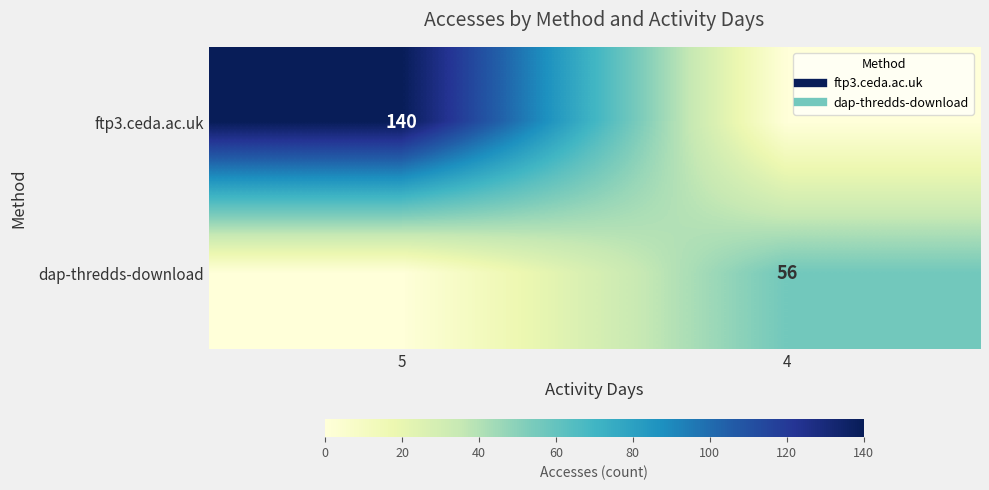

List the series in order of their peak value, highest first.

ftp3.ceda.ac.uk, dap-thredds-download